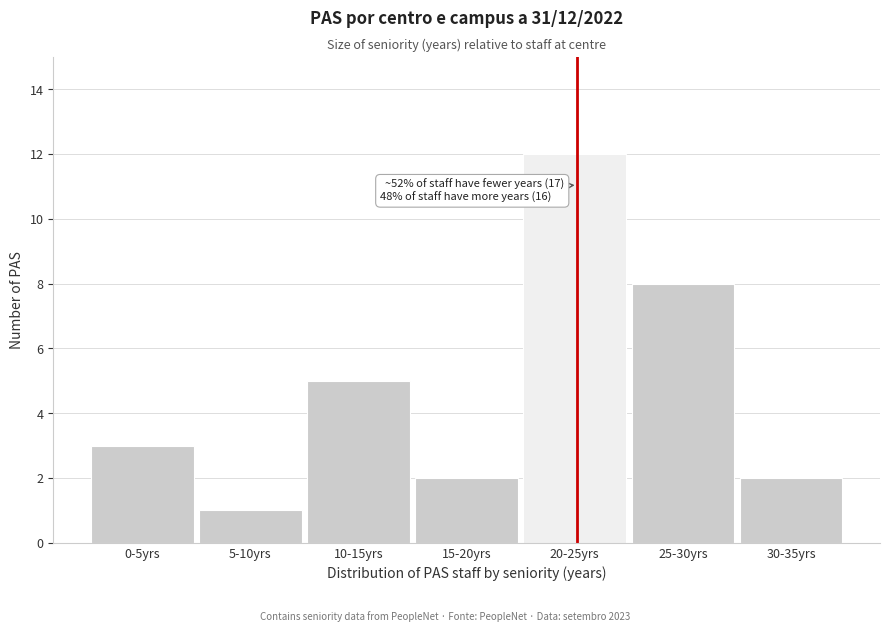

Reading right to left, what are all the values shown in this chart?

30-35yrs=2	25-30yrs=8	20-25yrs=12	15-20yrs=2	10-15yrs=5	5-10yrs=1	0-5yrs=3